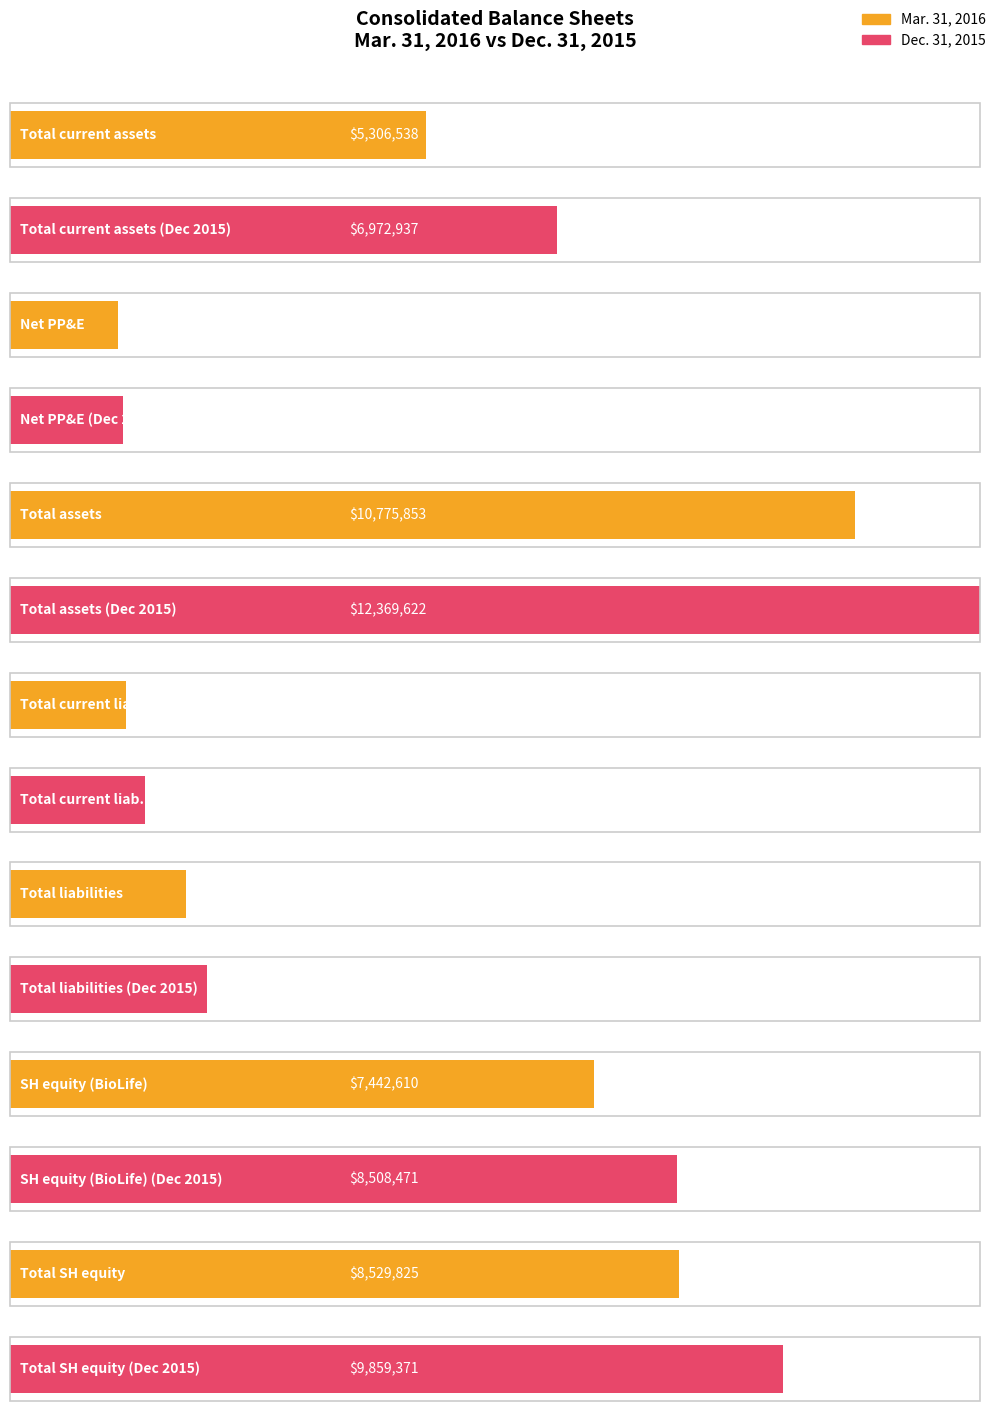

At how many categories does at least one series exceed 12200824?

1